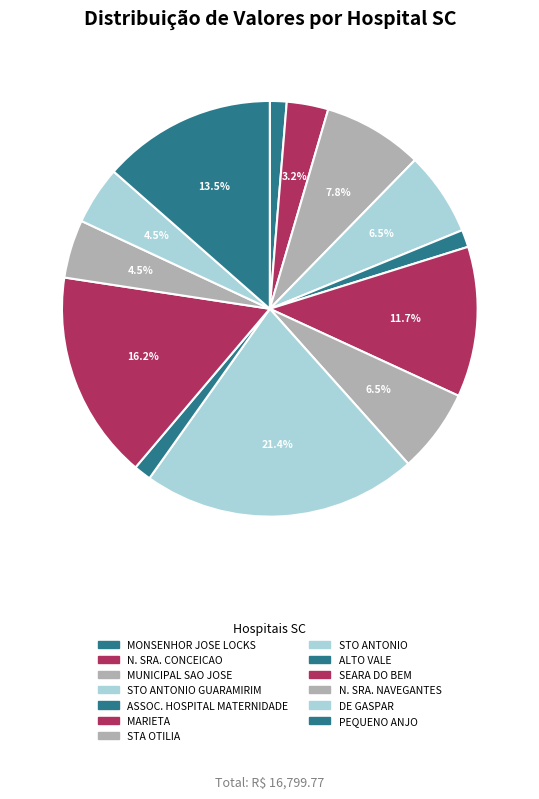

How many slices are in this pie chart?

13